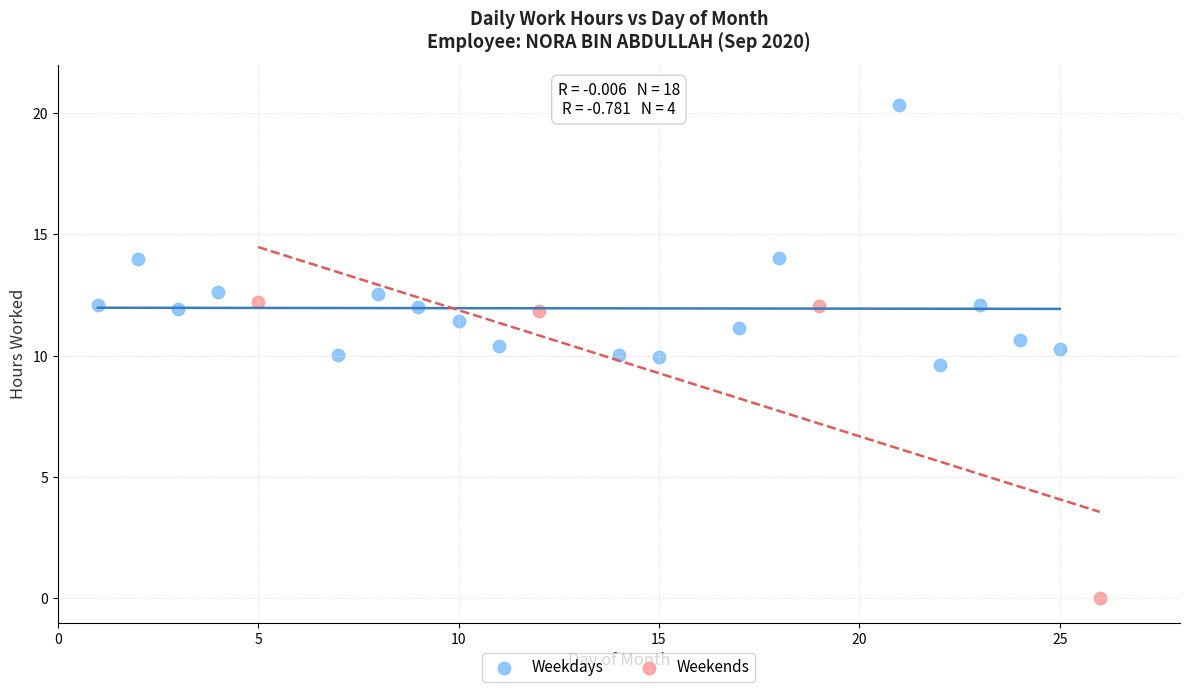

Which series has the largest Y range (max minus min)?

Weekends